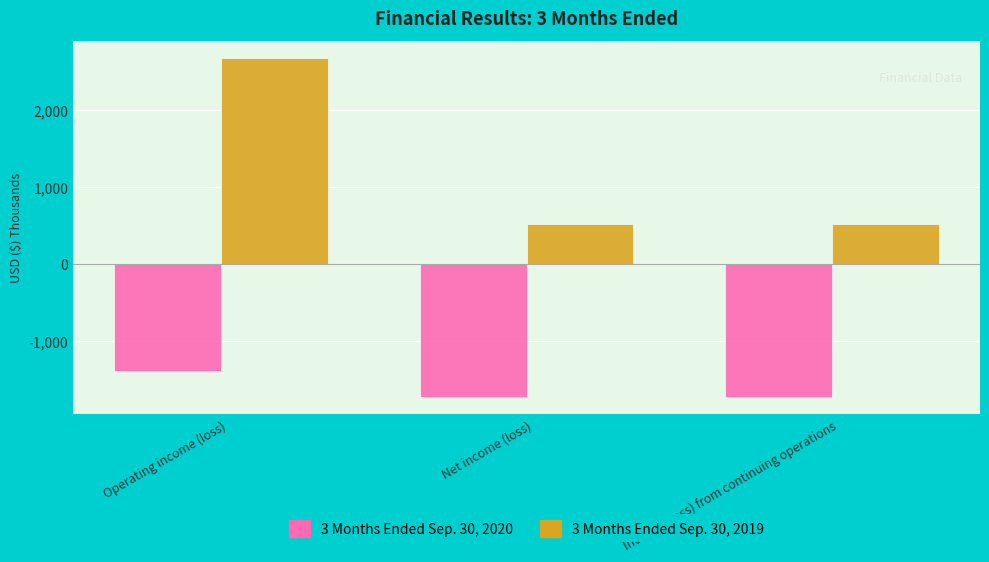

The 3 Months Ended Sep. 30, 2020 series shows -691 at Operating income (loss). True or false?

False